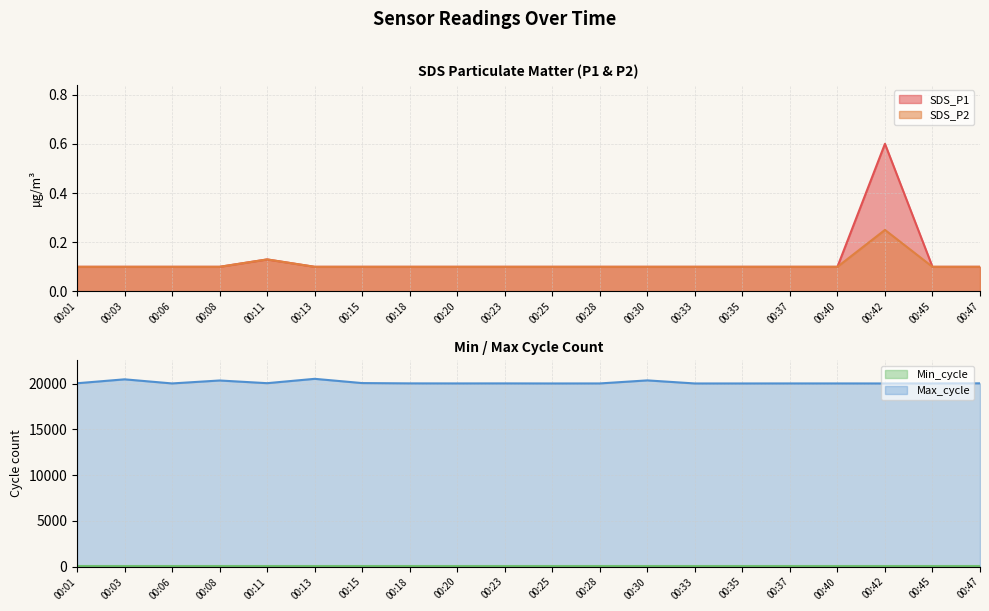

The value of SDS_P2 at 00:28 is 0.2. True or false?

False